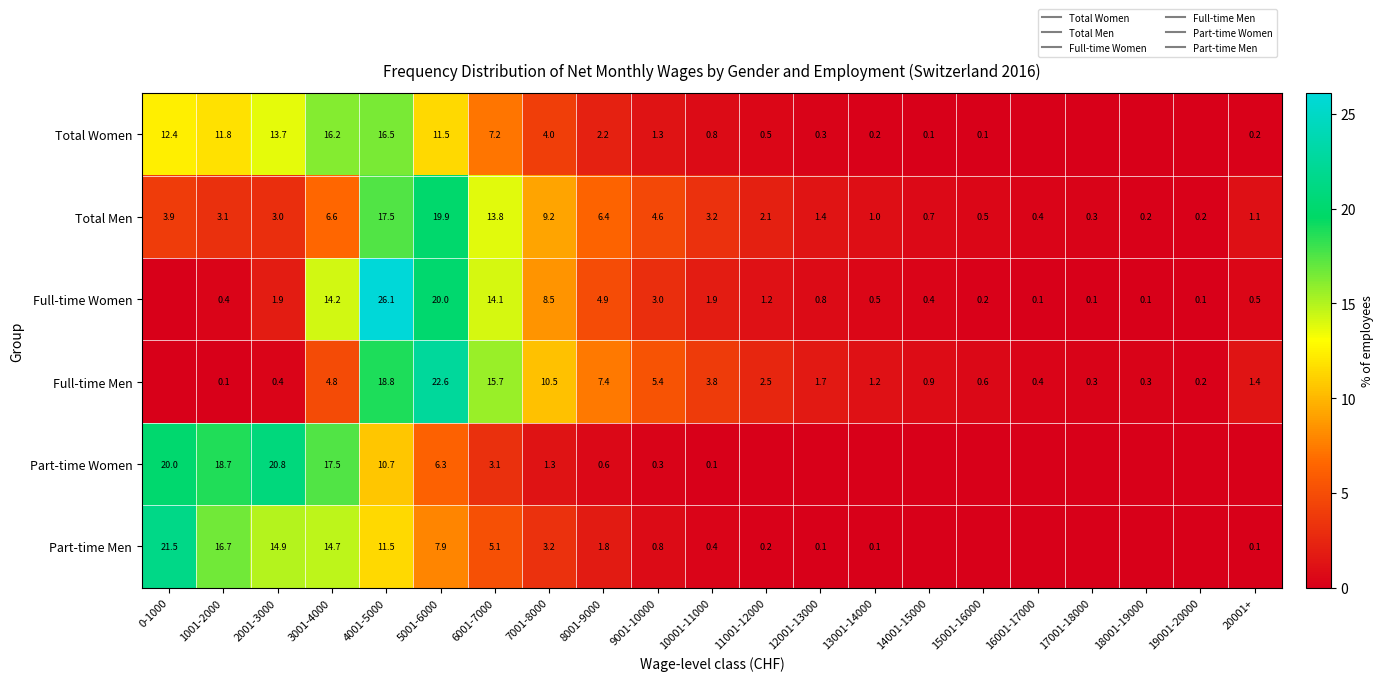

Rank the series by their maximum value, from highest to lowest.

Full-time Women, Full-time Men, Part-time Men, Part-time Women, Total Men, Total Women